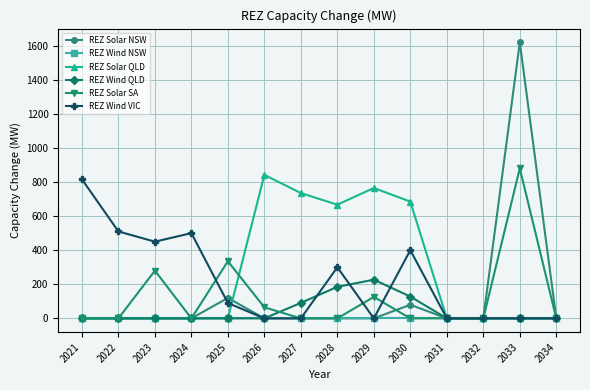

Rank the series by their maximum value, from lowest to highest.

REZ Wind NSW, REZ Wind QLD, REZ Wind VIC, REZ Solar QLD, REZ Solar SA, REZ Solar NSW